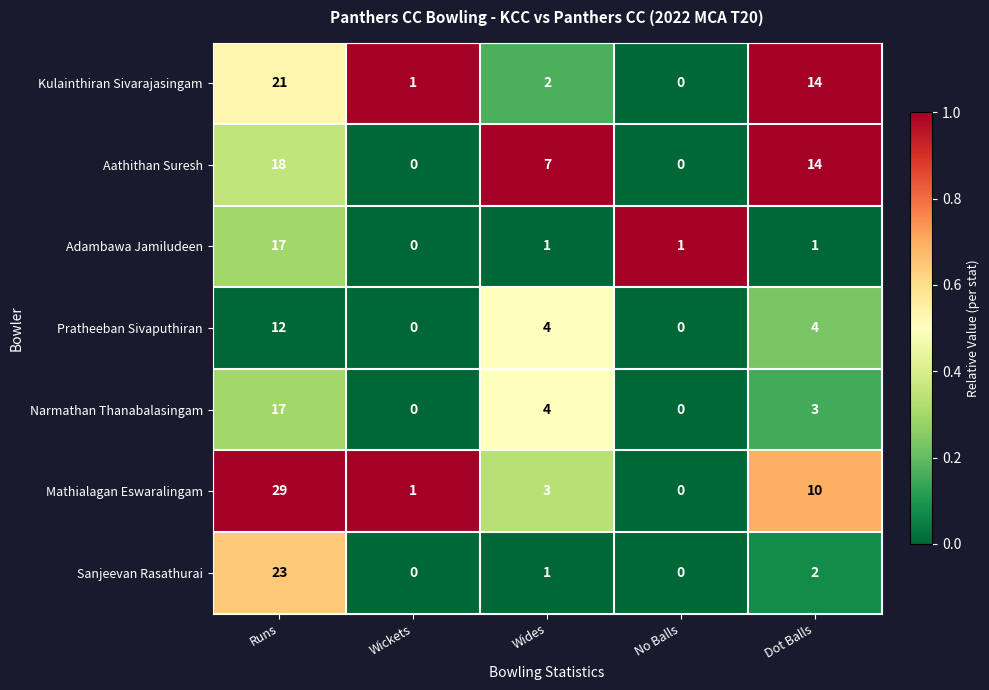

What is the difference between the second highest and minimum values in the Narmathan Thanabalasingam series?

4